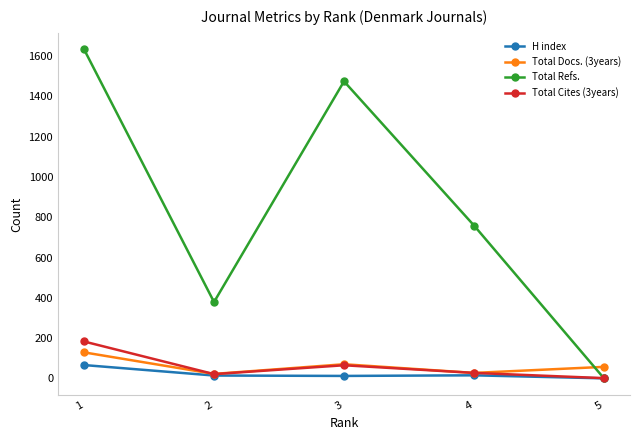

Between 2 and 3, which series saw the biggest shift?

Total Refs.